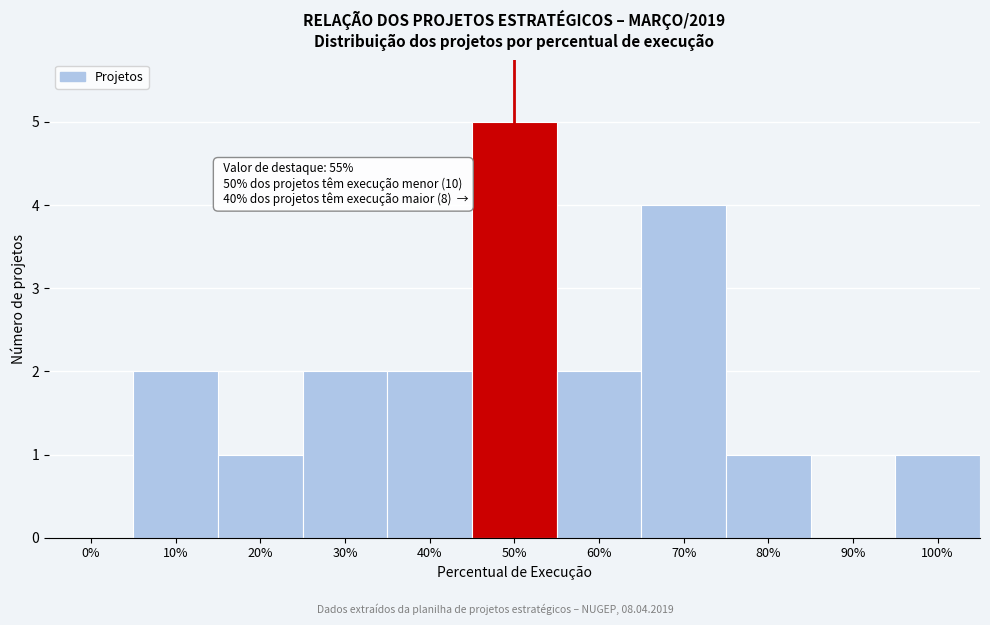

Reading right to left, list all the values displayed in this chart.

100%=1	90%=0	80%=1	70%=4	60%=2	50%=5	40%=2	30%=2	20%=1	10%=2	0%=0